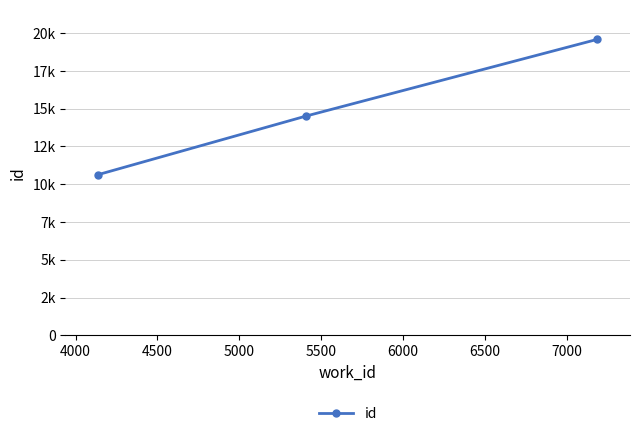

What is the sum of all values?

44714